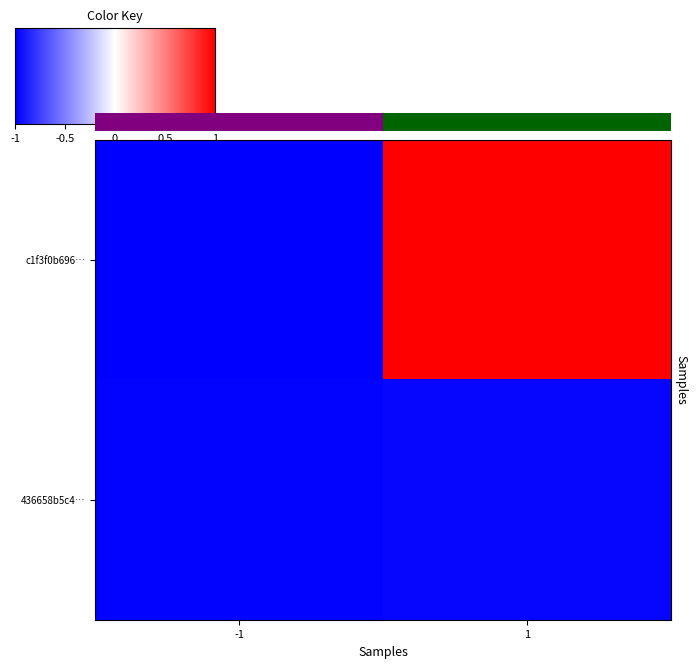

What is the difference between the maximum and minimum values in the c1f3f0b696… series?

2.0